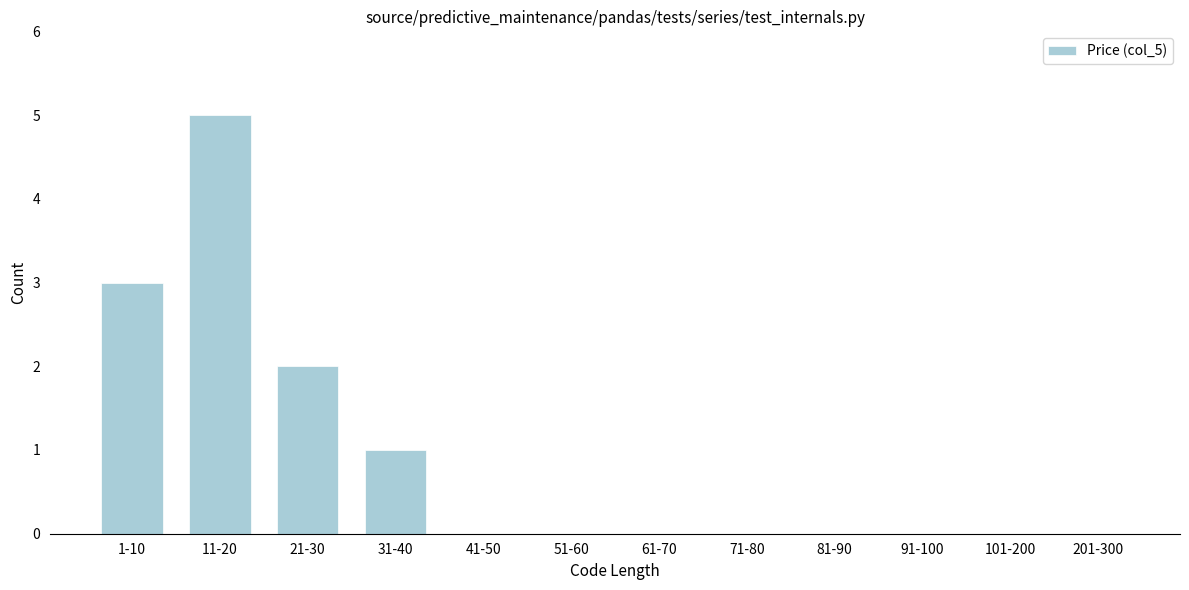

Reading left to right, list all the values displayed in this chart.

1-10=3	11-20=5	21-30=2	31-40=1	41-50=0	51-60=0	61-70=0	71-80=0	81-90=0	91-100=0	101-200=0	201-300=0